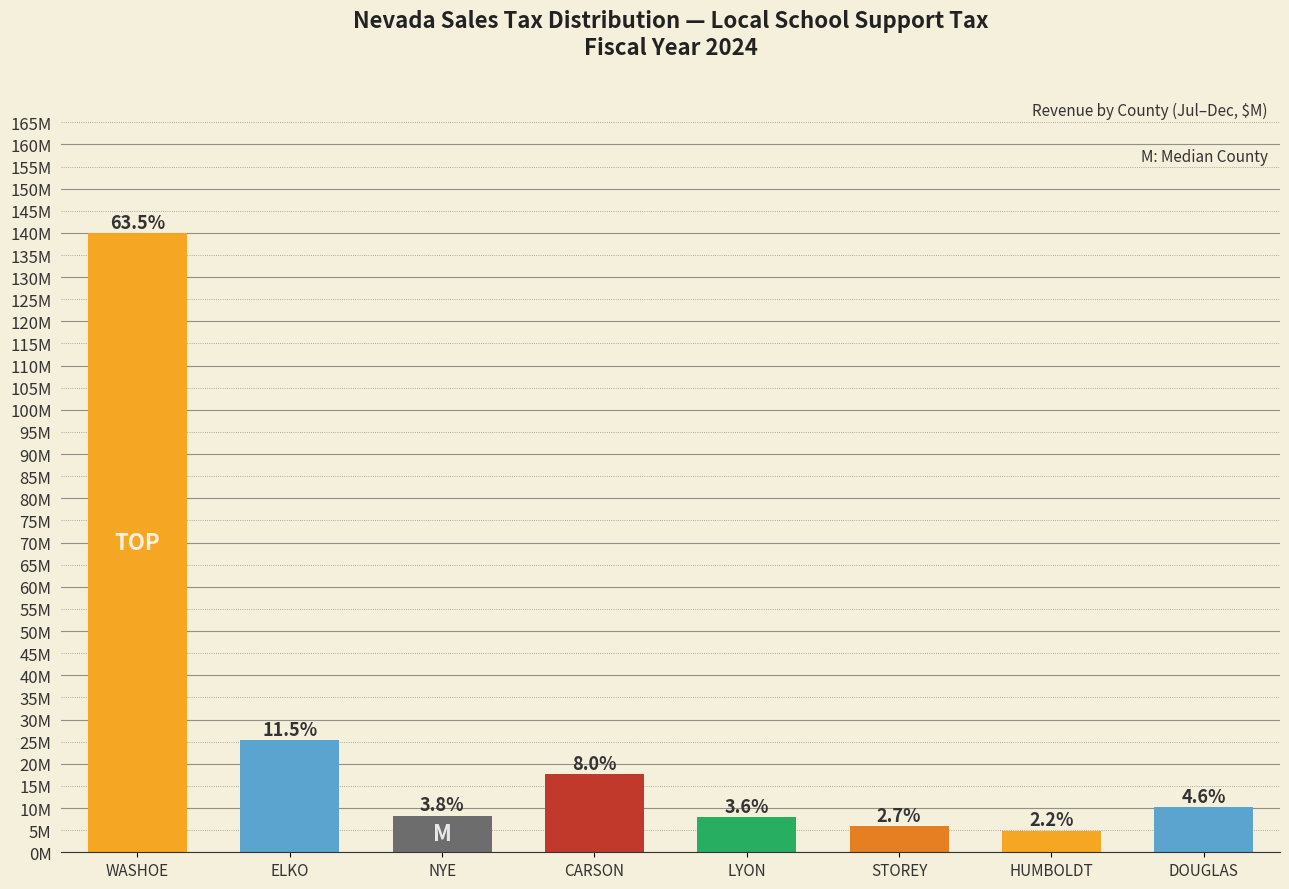

True or false: the data shows 3.5 at NYE.

False